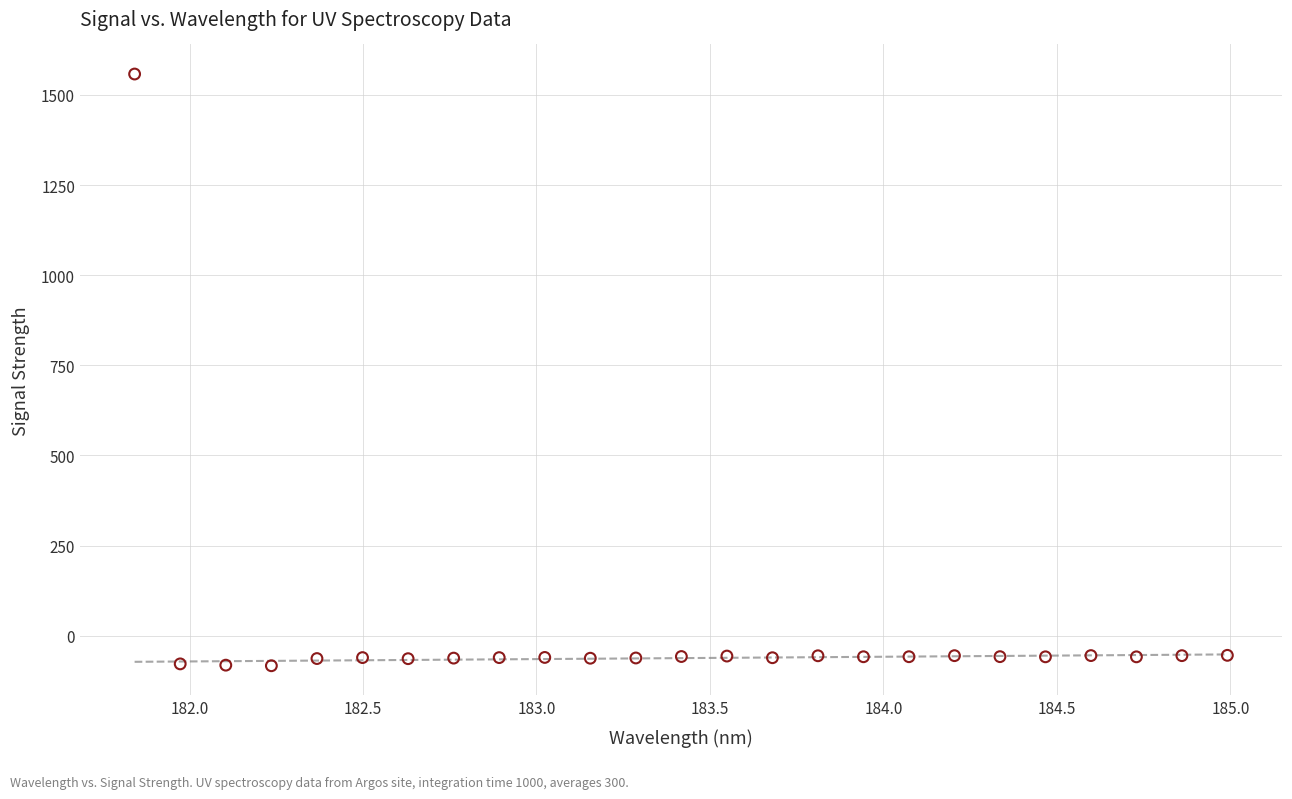

What is the range of Y values (max minus min)?

1641.1